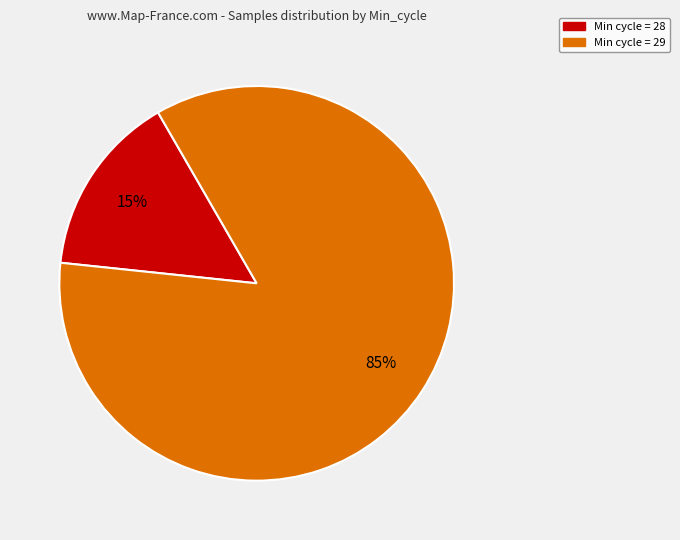

To the nearest percent, what is the average slice percentage?

50%